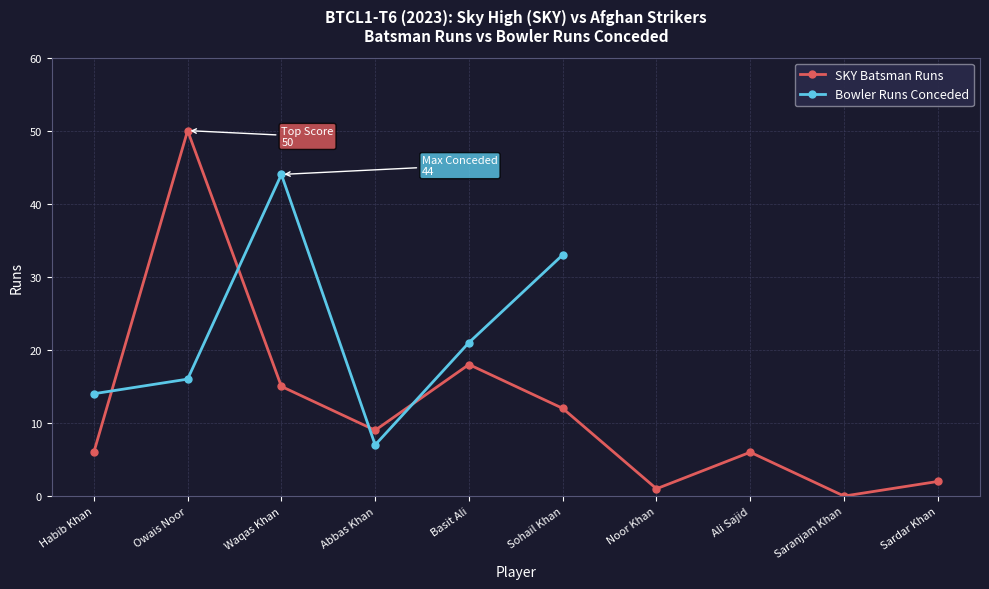

The value at Sohail Khan is 18. True or false?

False